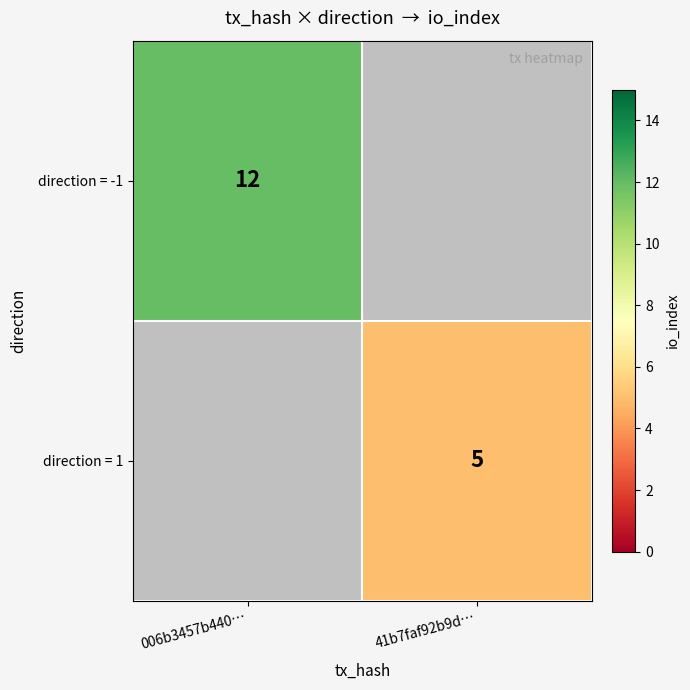

How many series are shown in this chart?

2